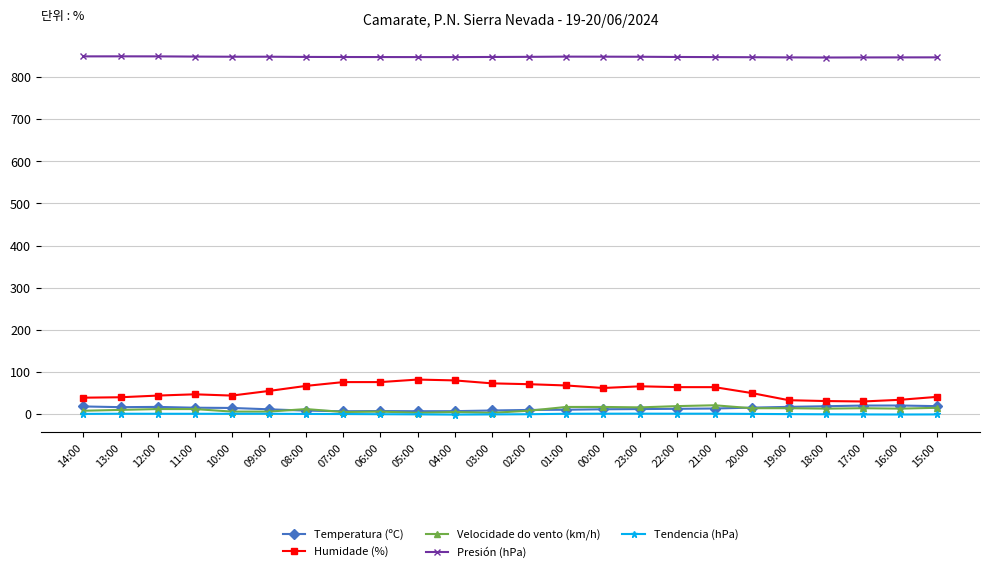

At how many categories does at least one series exceed 179?

24